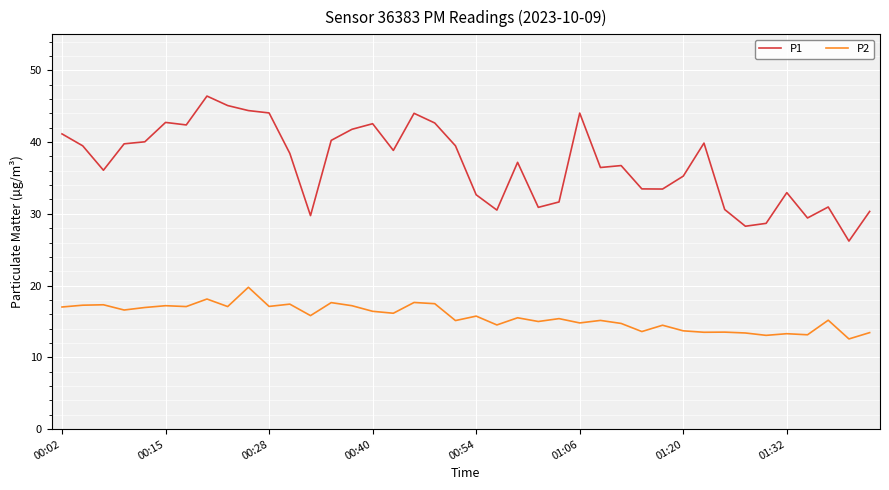

What is the minimum value for P2?

12.6